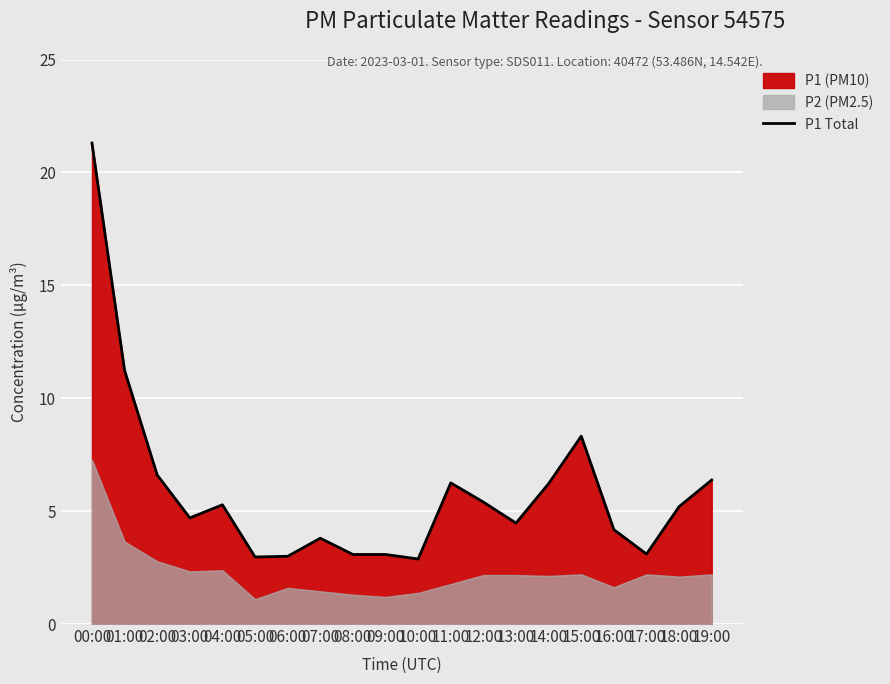

At which category does the data reach its first local peak?

04:00